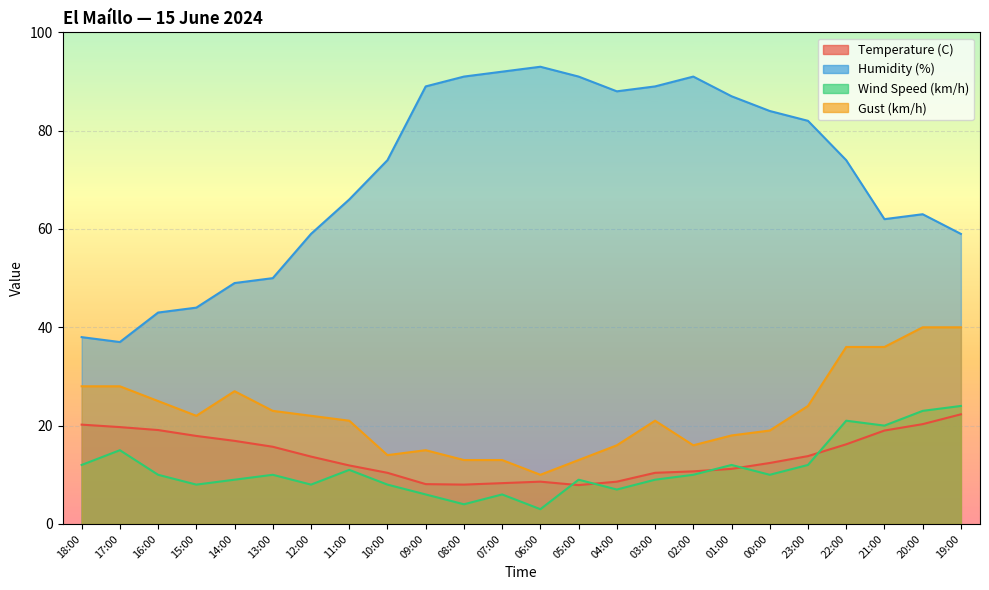

What is the approximate value of Temperature (C) at 01:00?

11.2